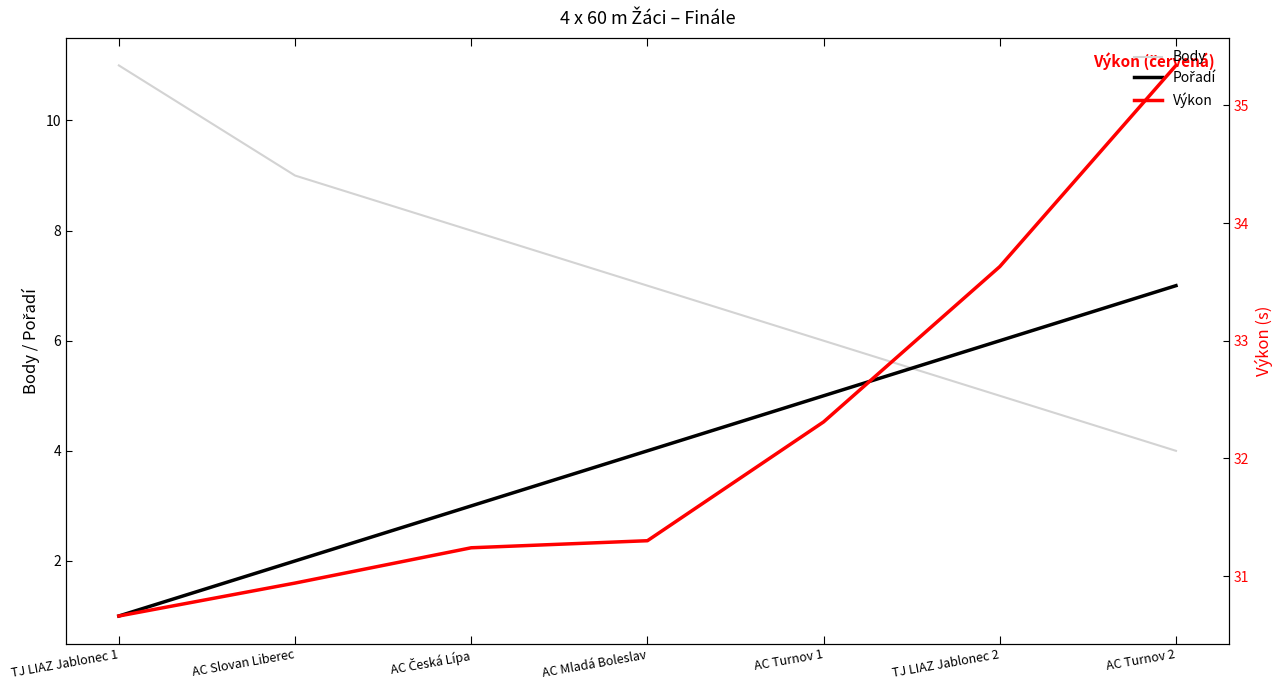

What position from the left is TJ LIAZ Jablonec 1?

1